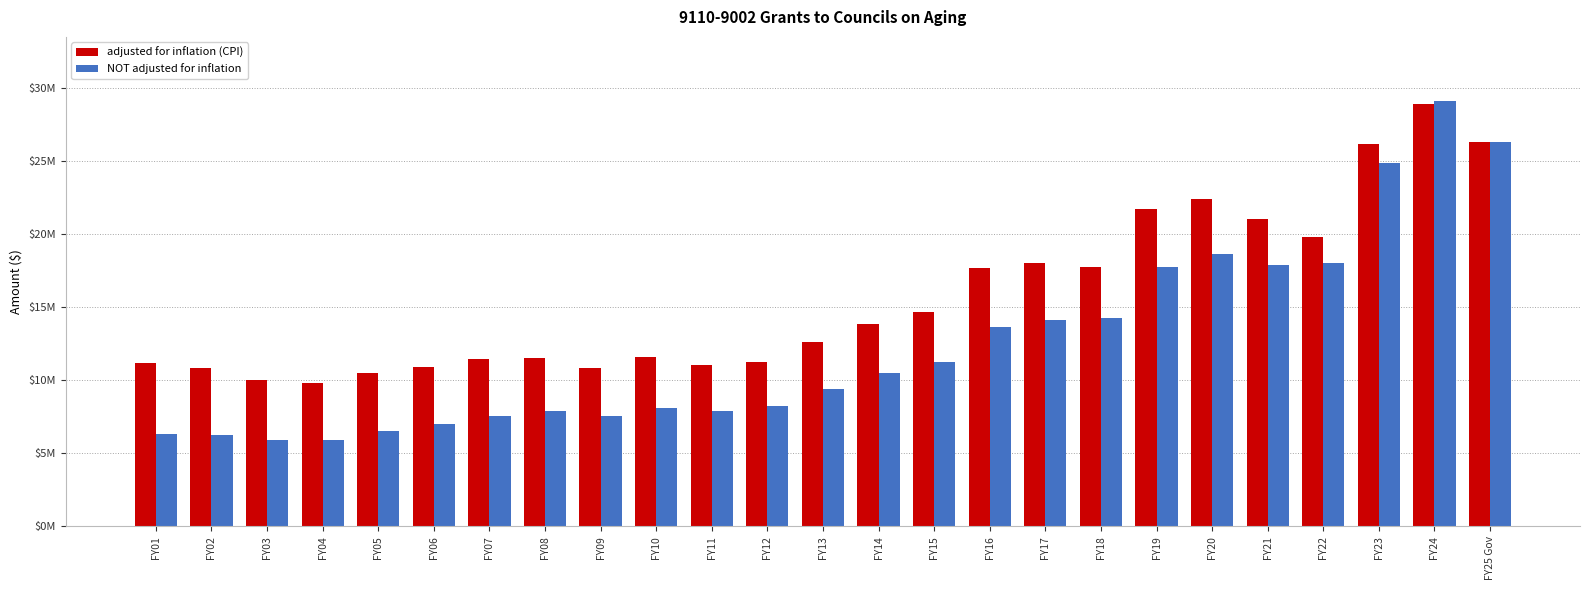

What is the smallest value displayed?

5900000